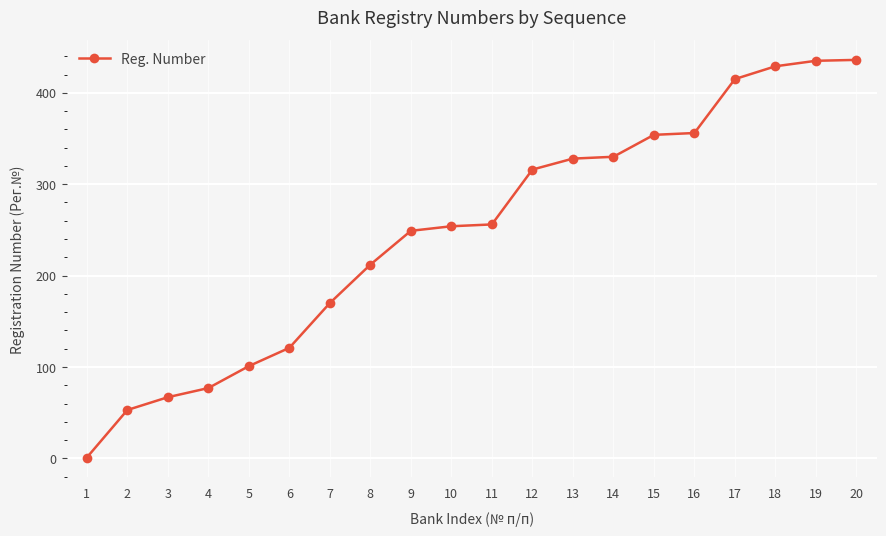

What is the value of the 2nd point from the left?

53